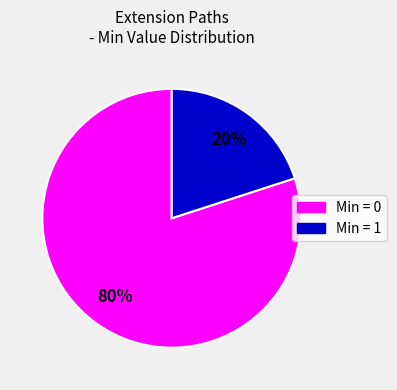

Is there a majority slice in this chart?

Yes